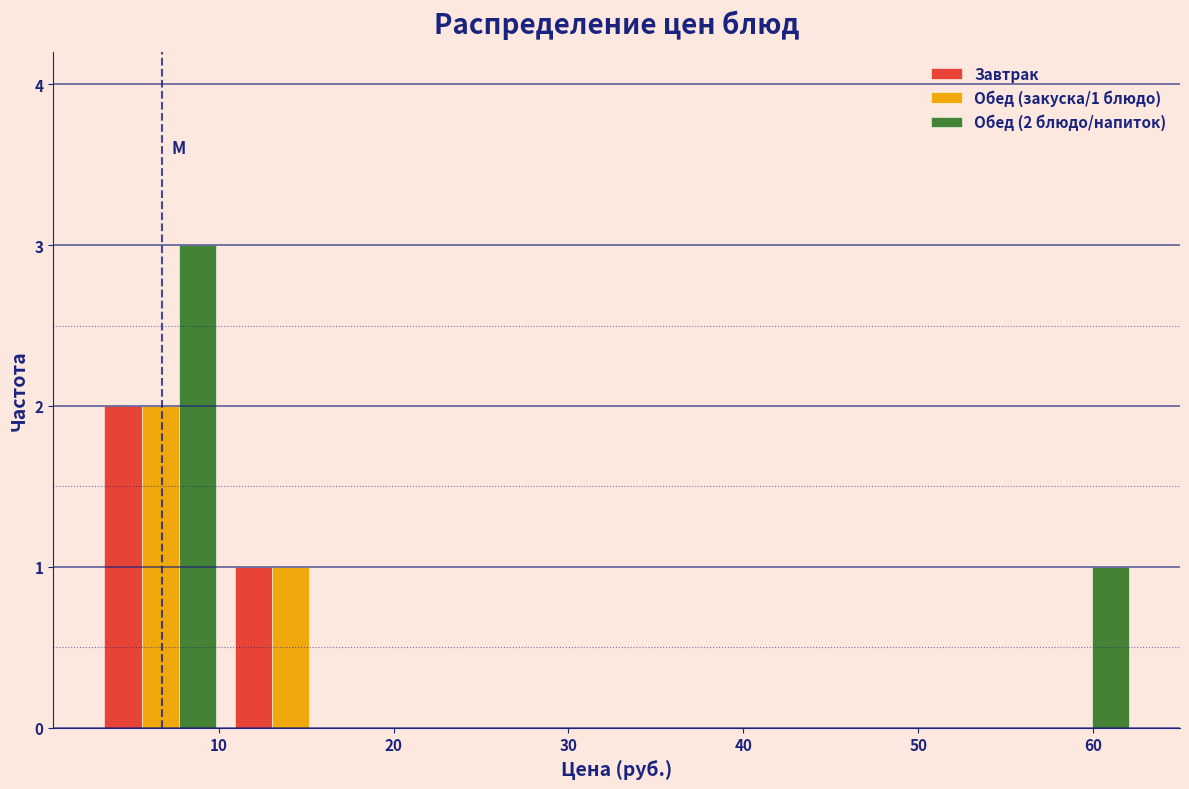

In the Завтрак series, which range on the x-axis has the tallest bar?

3 to 10